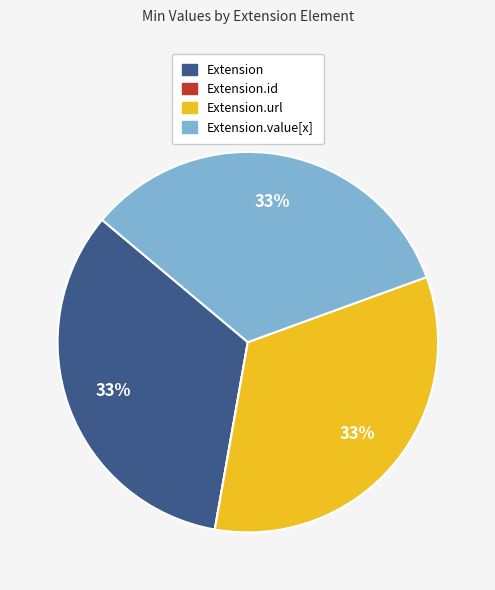

Approximately how many times larger is the value at Extension.url compared to Extension?

1.0